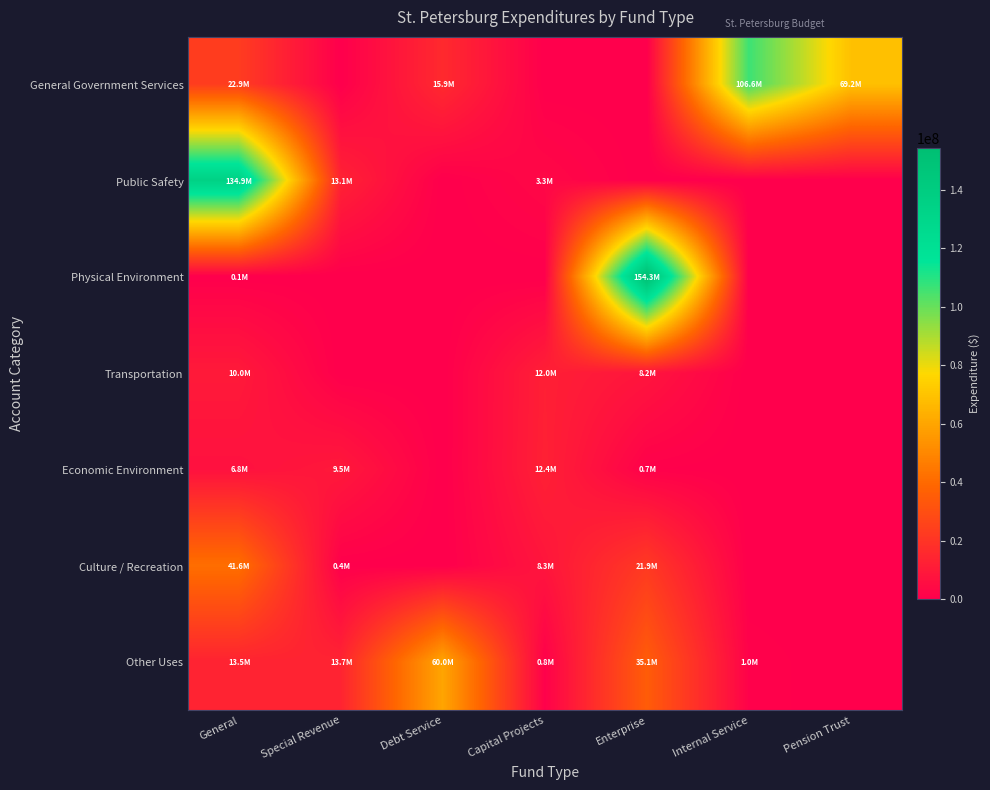

Between Capital Projects and Pension Trust, which is larger?

Pension Trust